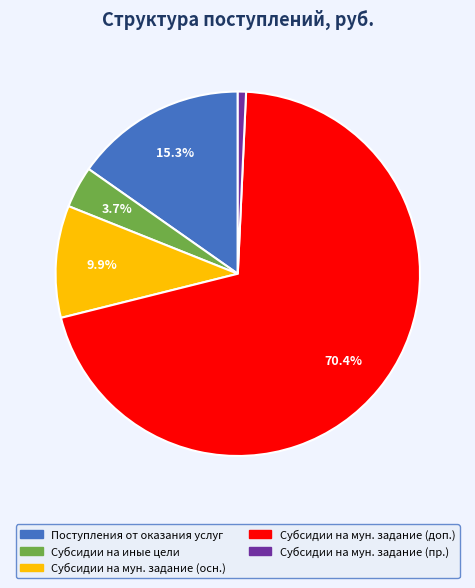

Is there any slice that represents more than half of the pie?

Yes